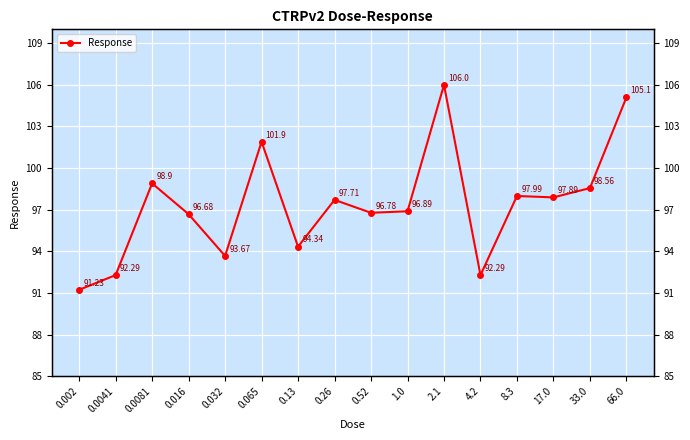

What is the sum of the values at 1.0 and 0.26?

194.6